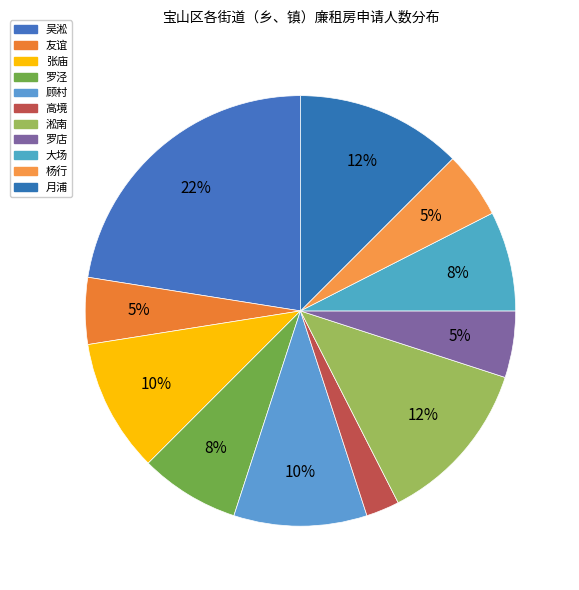

Rank the categories by value from highest to lowest.

吴淞, 淞南, 月浦, 张庙, 顾村, 罗泾, 大场, 友谊, 罗店, 杨行, 高境